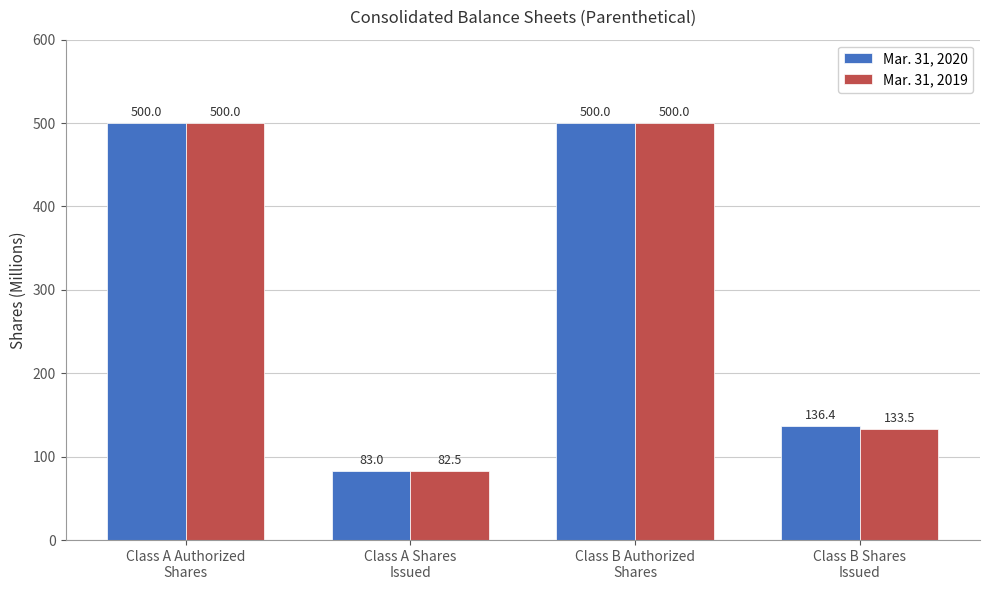

Is the value of Mar. 31, 2019 at Class B Shares
Issued greater than the value of Mar. 31, 2020 at Class B Authorized
Shares?

No